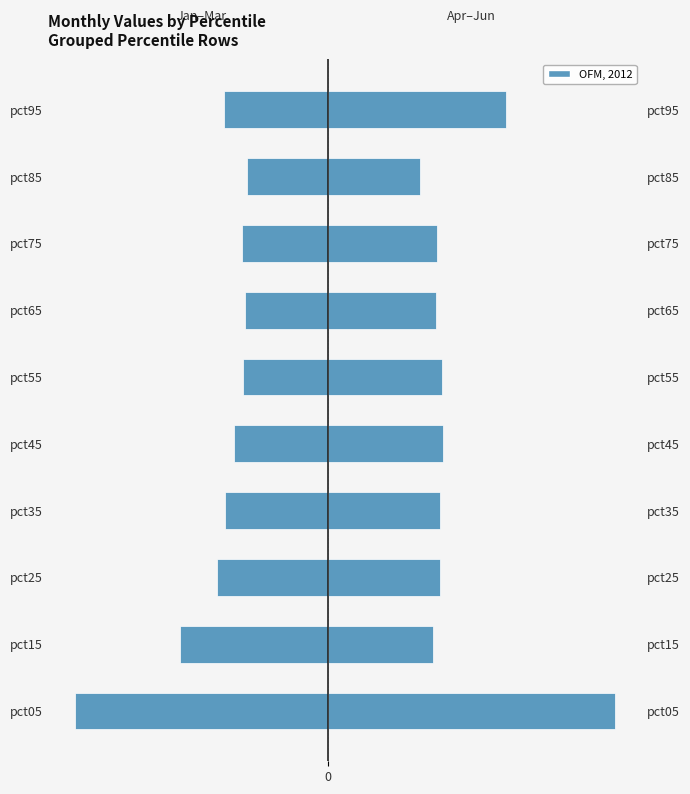

What is the value of the Jan–Mar bar at the 10th from the left?

-1.9